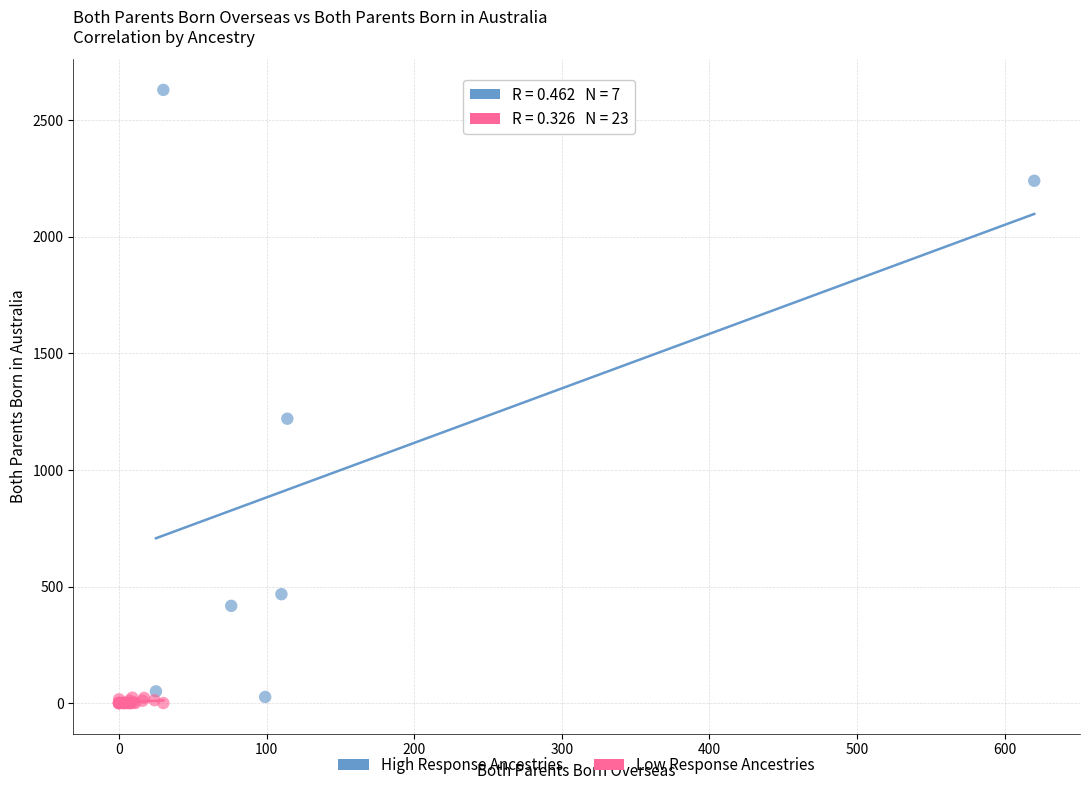

Which series reaches the minimum Y coordinate?

Low Response Ancestries